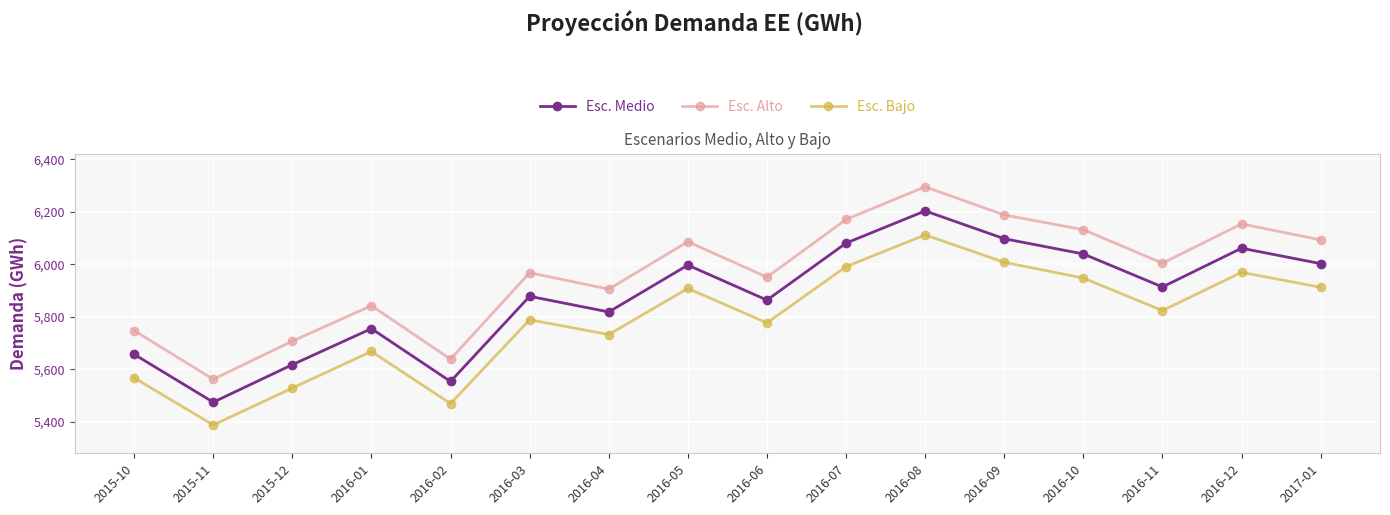

What is the spread (max minus min) of values at 2016-08?

183.2